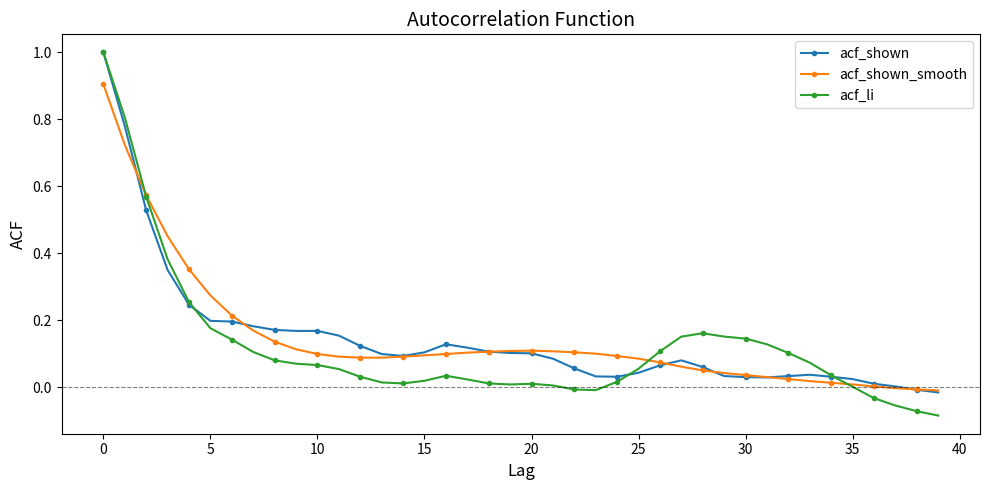

True or false: acf_li has more than 1 points higher than both neighbors.

True